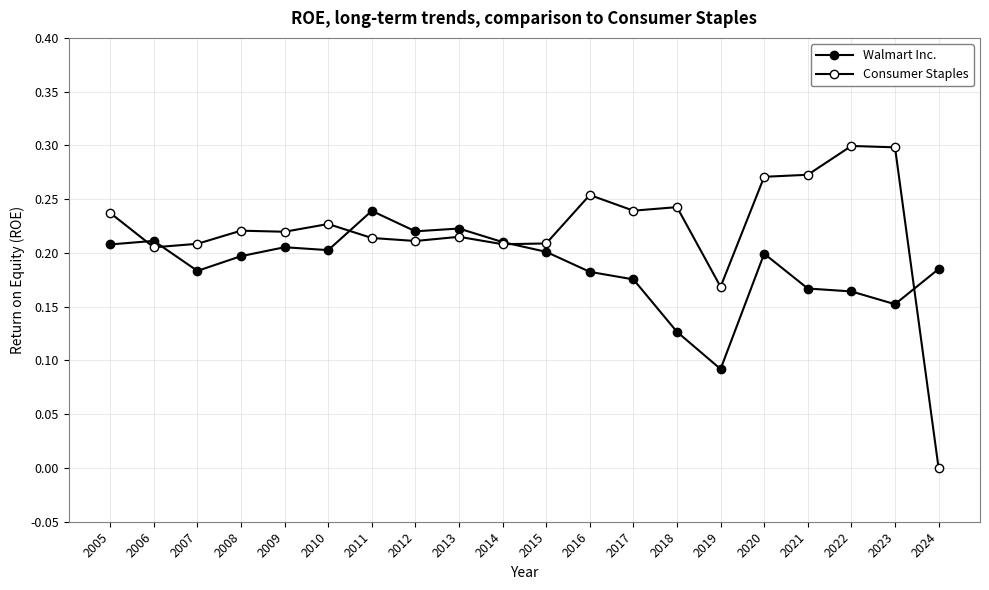

Which series has the widest spread of values?

Consumer Staples